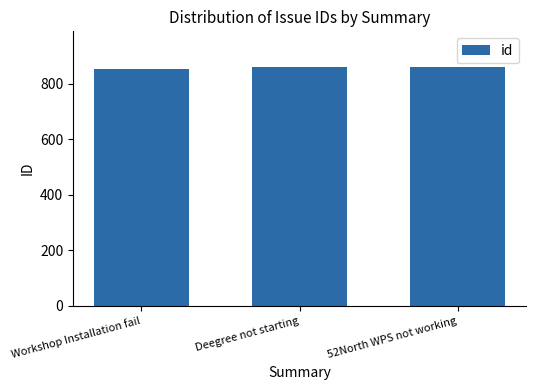

What is the sum of the values at Workshop Installation fail and 52North WPS not working?

1713